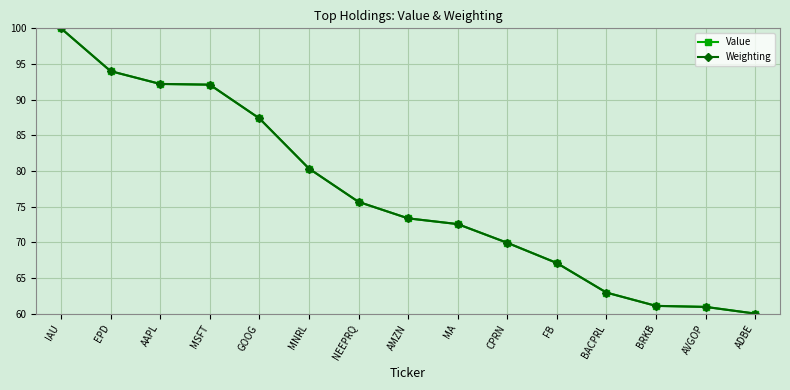

True or false: Weighting has more than 2 points higher than both neighbors.

False